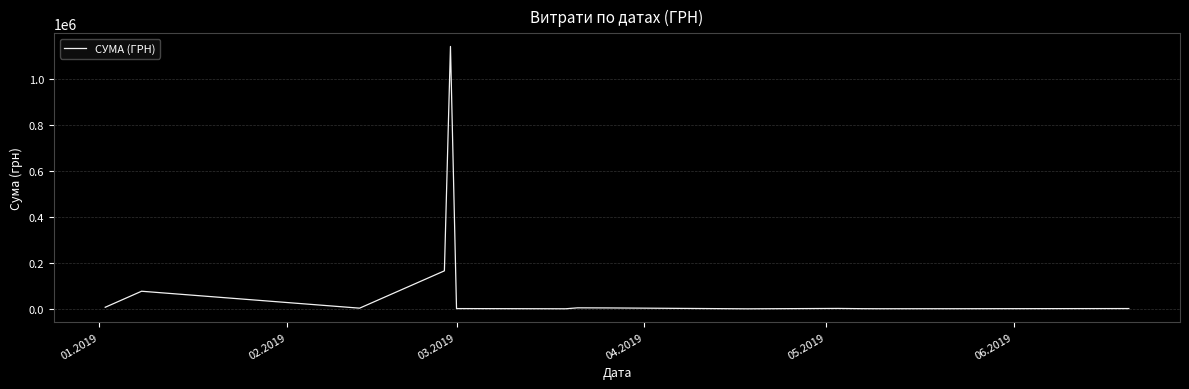

What is the maximum value shown in the chart?

1141389.8